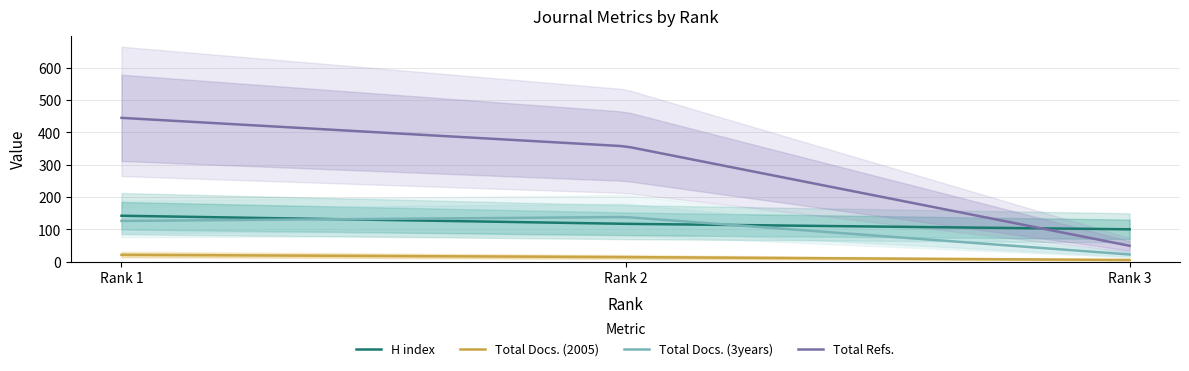

Is the value of Total Docs. (2005) at 1 greater than the value of Total Refs. at 1?

No